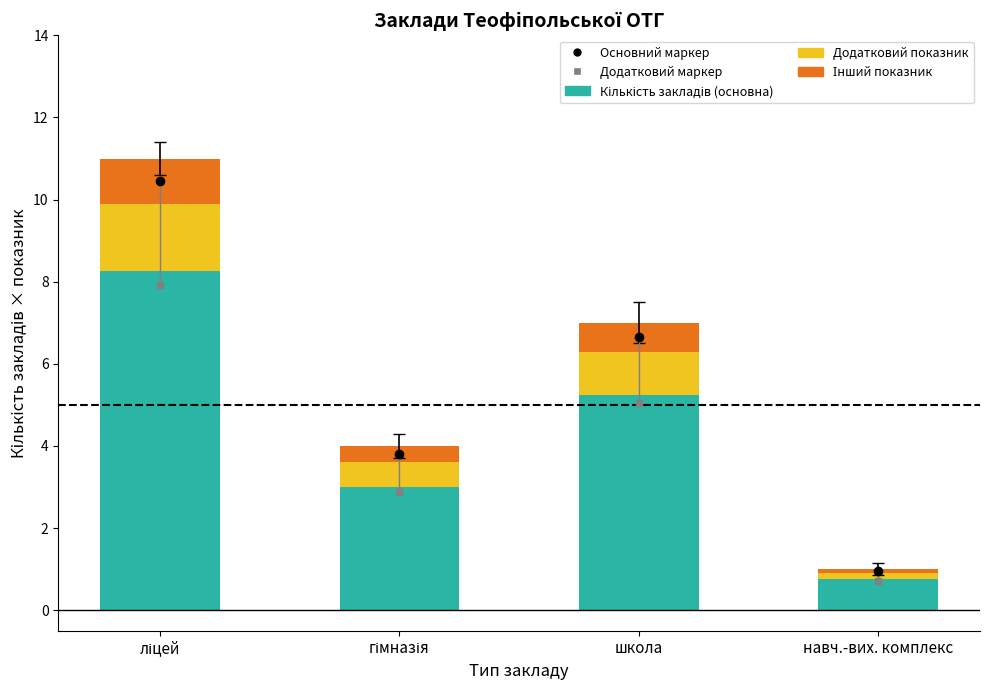

Which has a higher value, ліцей or гімназія?

ліцей